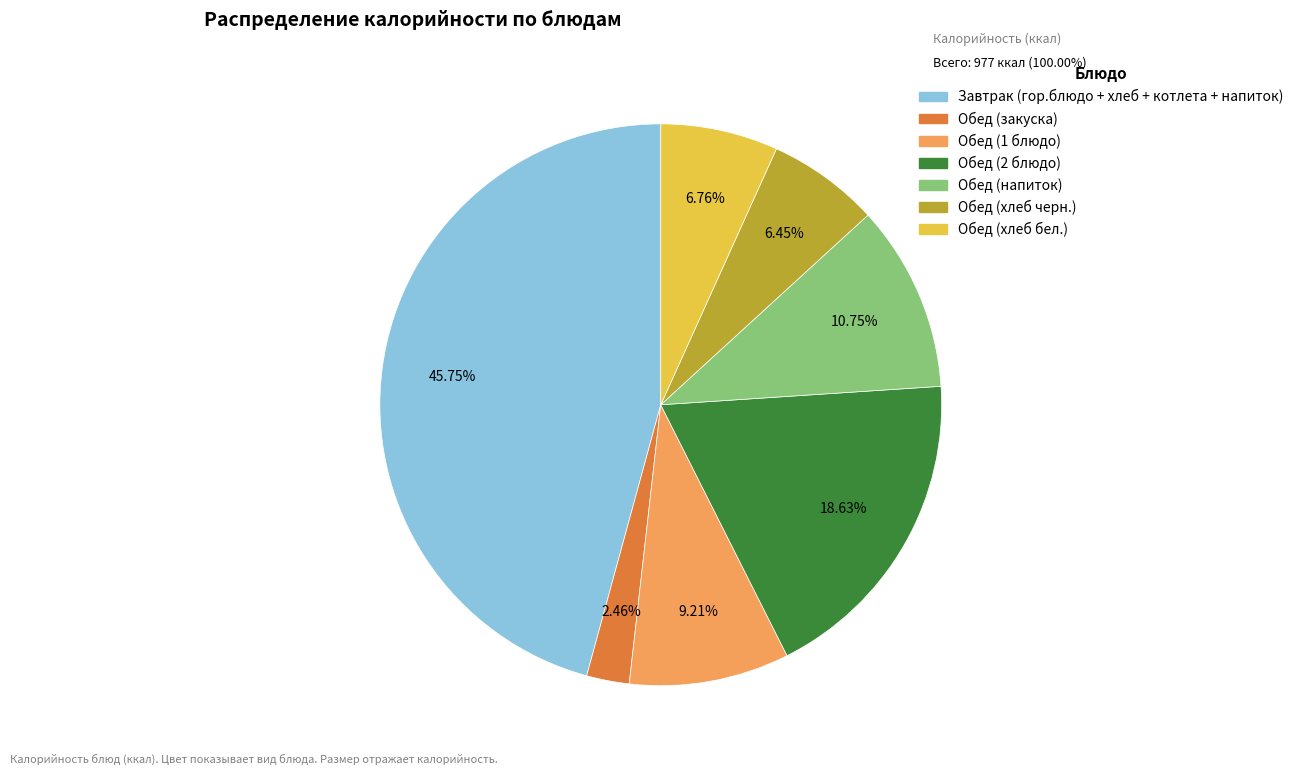

Is the sum of Обед (1 блюдо) and Обед (напиток) greater than half?

No